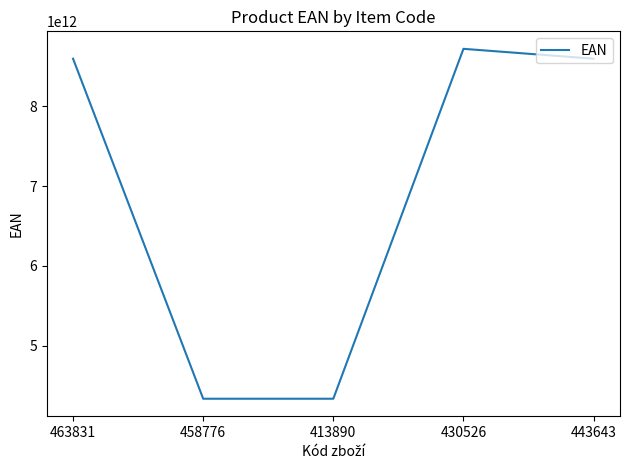

What is the minimum value shown in the chart?

4337182292296